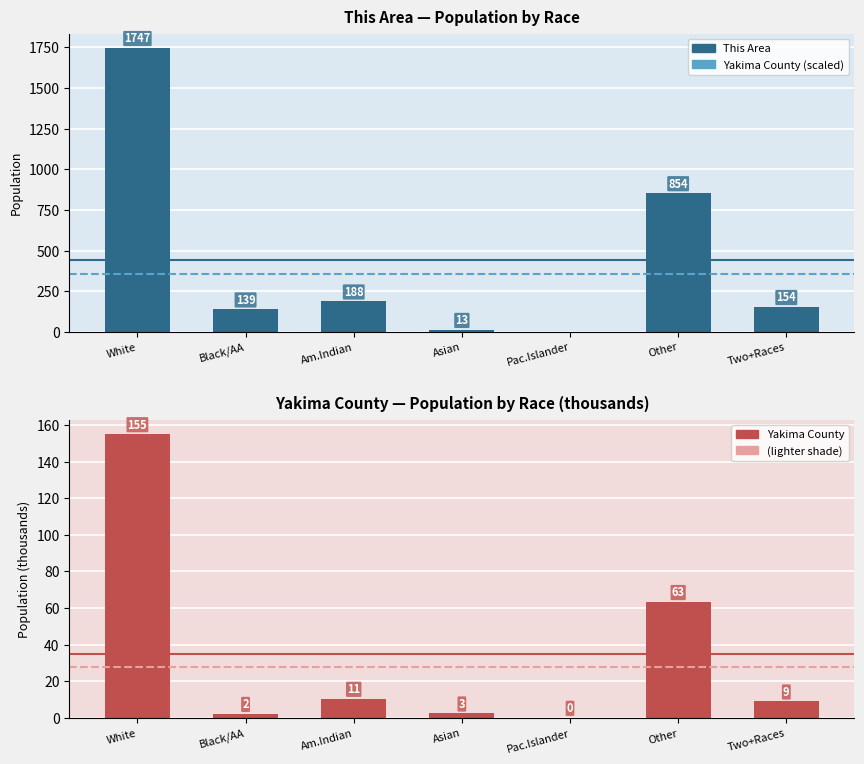

Where does the This Area series first go above 154?

White